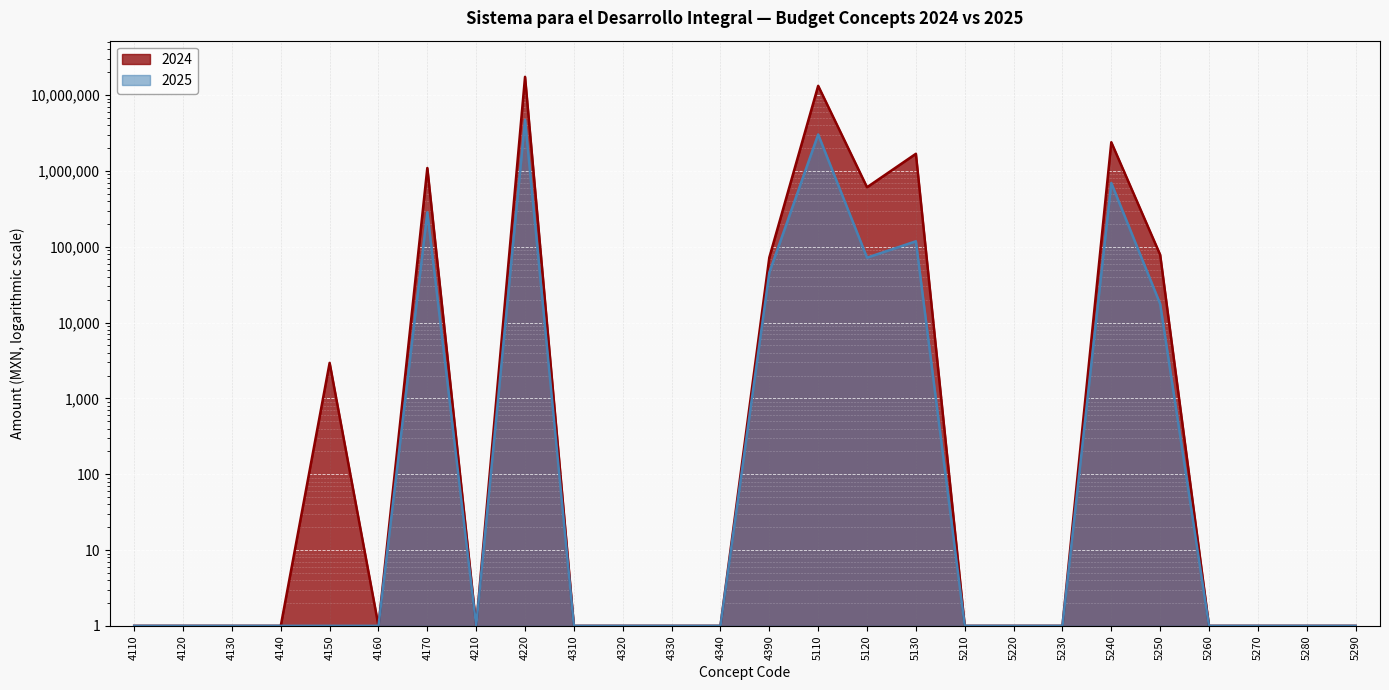

What are all the series names shown in the legend?

2024, 2025